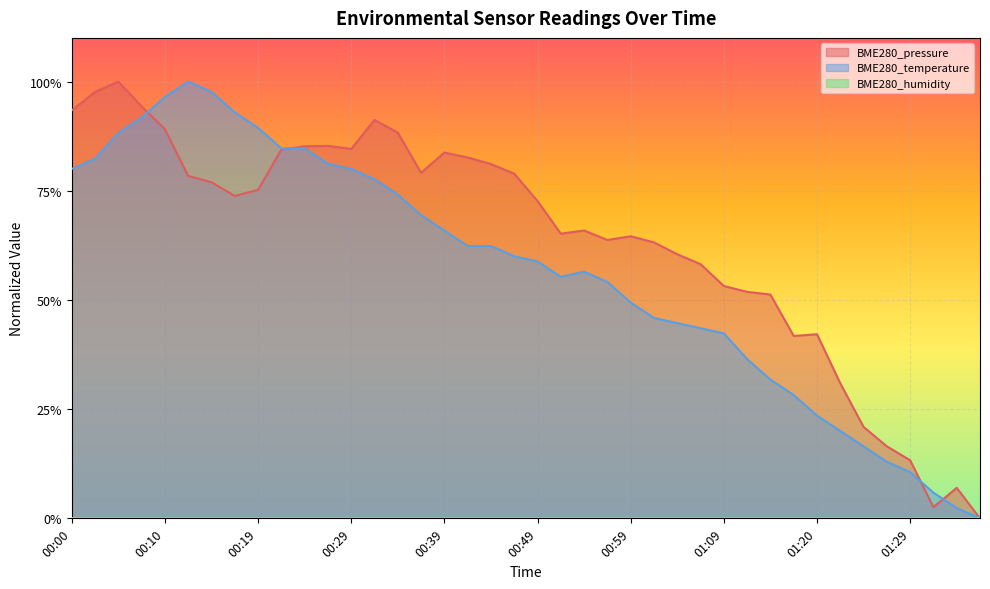

Reading left to right, extract all data points from this chart.

BME280_pressure: 00:00=0.9	00:02=1.0	00:05=1.0	00:07=0.9	00:10=0.9	00:12=0.8	00:15=0.8	00:17=0.7	00:19=0.8	00:22=0.8	00:24=0.9	00:27=0.9	00:29=0.8	00:32=0.9	00:34=0.9	00:37=0.8	00:39=0.8	00:42=0.8	00:44=0.8	00:46=0.8	00:49=0.7	00:51=0.7	00:54=0.7	00:56=0.6	00:59=0.6	01:01=0.6	01:04=0.6	01:06=0.6	01:09=0.5	01:12=0.5	01:15=0.5	01:17=0.4	01:20=0.4	01:22=0.3	01:24=0.2	01:27=0.2	01:29=0.1	01:32=0.0	01:34=0.1	01:37=0.0
BME280_temperature: 00:00=0.8	00:02=0.8	00:05=0.9	00:07=0.9	00:10=1.0	00:12=1.0	00:15=1.0	00:17=0.9	00:19=0.9	00:22=0.8	00:24=0.8	00:27=0.8	00:29=0.8	00:32=0.8	00:34=0.7	00:37=0.7	00:39=0.7	00:42=0.6	00:44=0.6	00:46=0.6	00:49=0.6	00:51=0.6	00:54=0.6	00:56=0.5	00:59=0.5	01:01=0.5	01:04=0.4	01:06=0.4	01:09=0.4	01:12=0.4	01:15=0.3	01:17=0.3	01:20=0.2	01:22=0.2	01:24=0.2	01:27=0.1	01:29=0.1	01:32=0.1	01:34=0.0	01:37=0.0